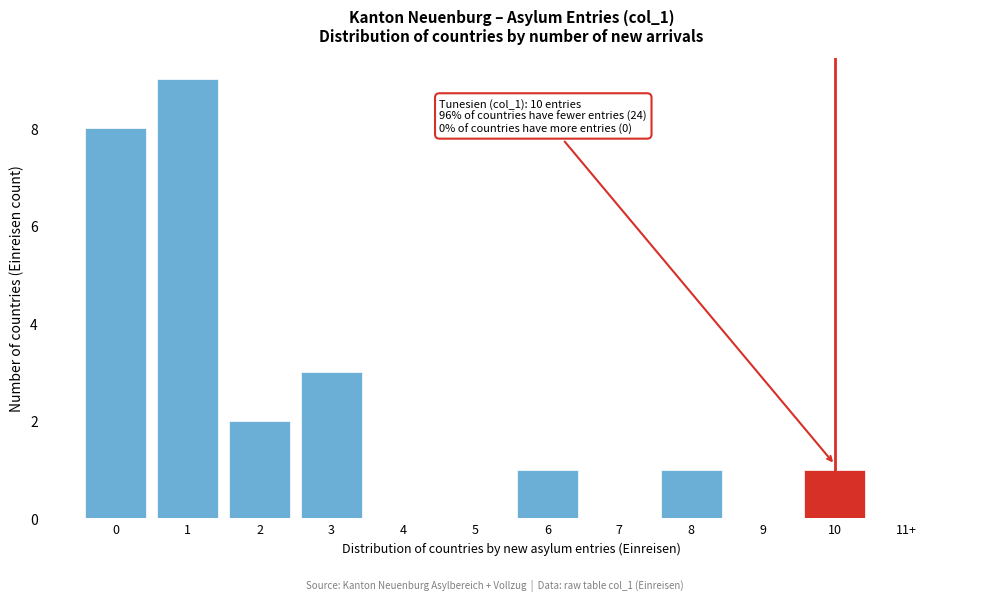

Reading left to right, transcribe all the data shown in this chart.

0=8	1=9	2=2	3=3	4=0	5=0	6=1	7=0	8=1	9=0	10=1	11+=0